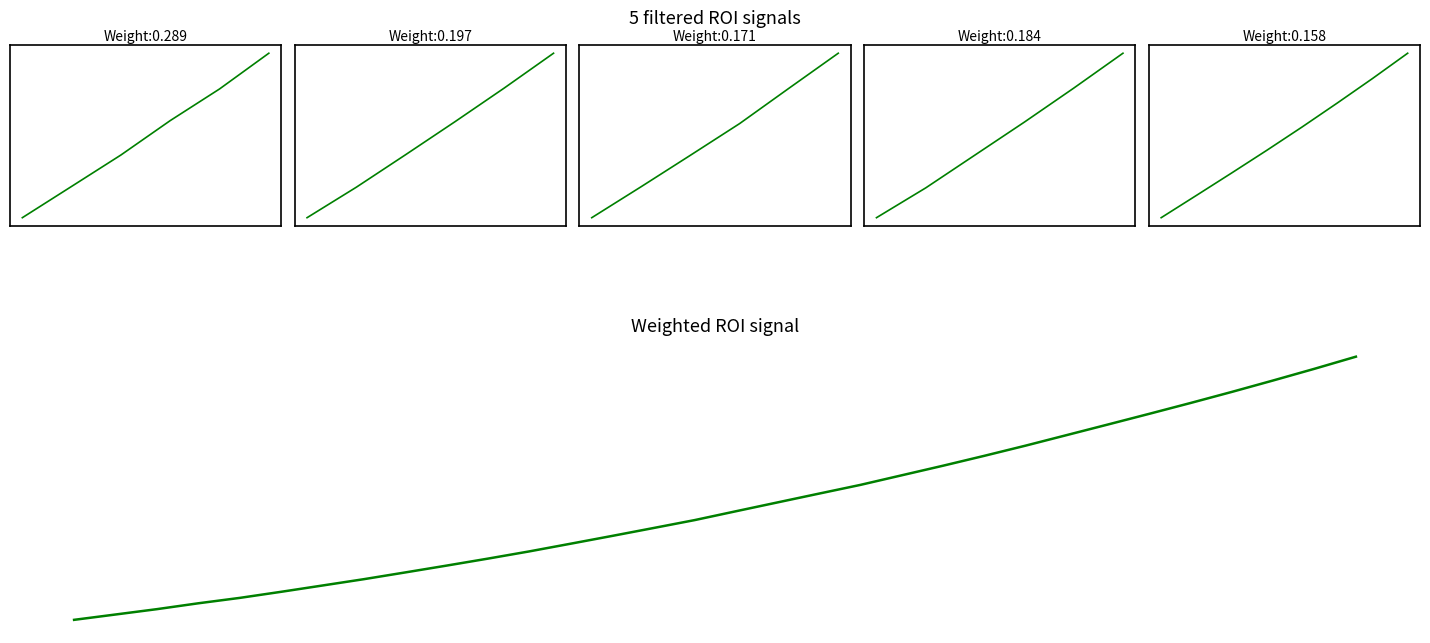

How many data points are less than 509?

16